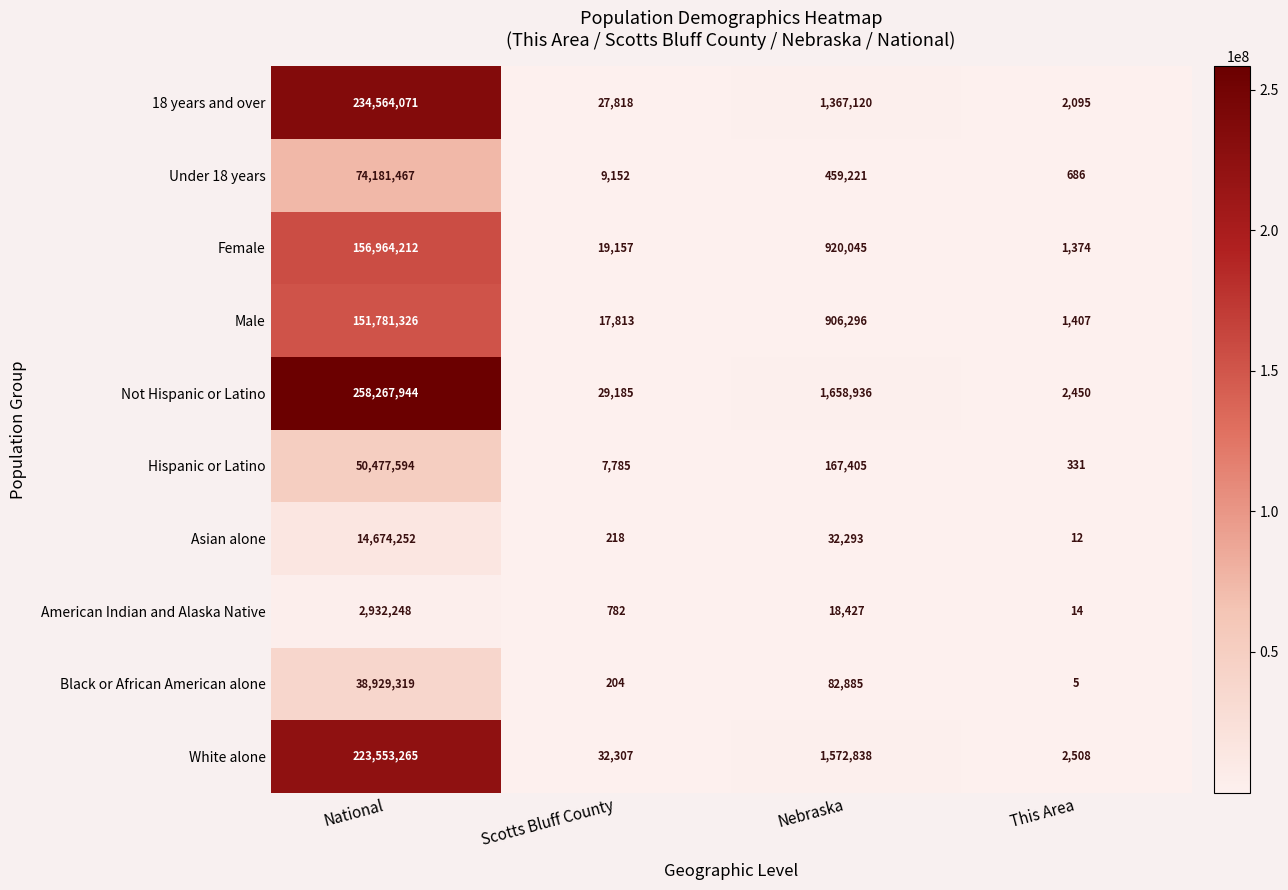

What is the difference between the Female values at National and This Area?

156962838